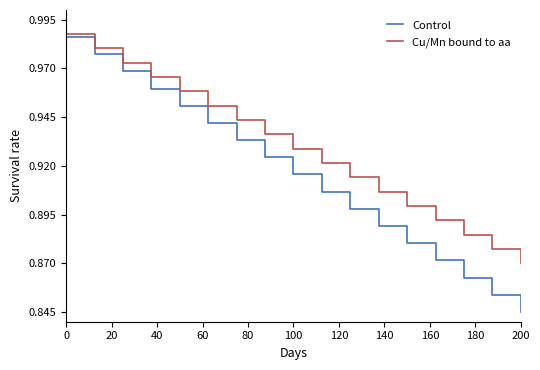

How many series are shown in this chart?

2